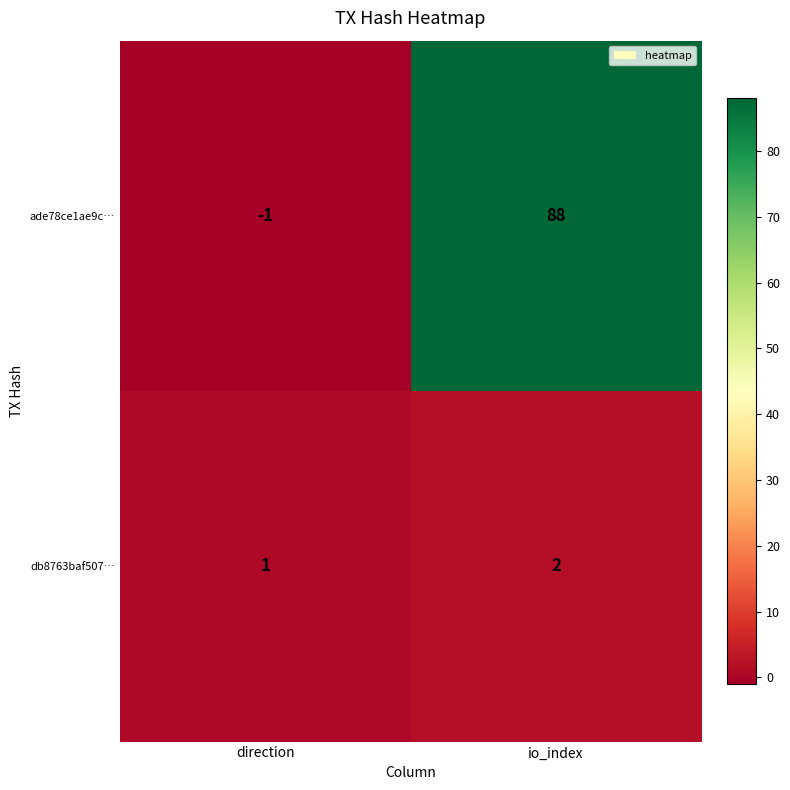

Reading right to left, what are all the values shown in this chart?

ade78ce1ae9c…: io_index=88	direction=-1
db8763baf507…: io_index=2	direction=1